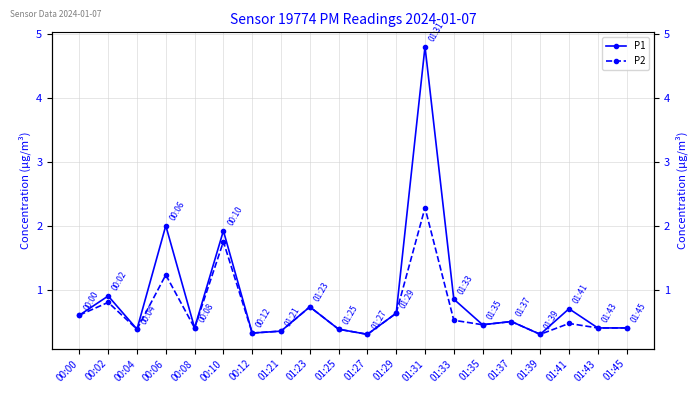

What is the label of the 1st point from the left?

00:00